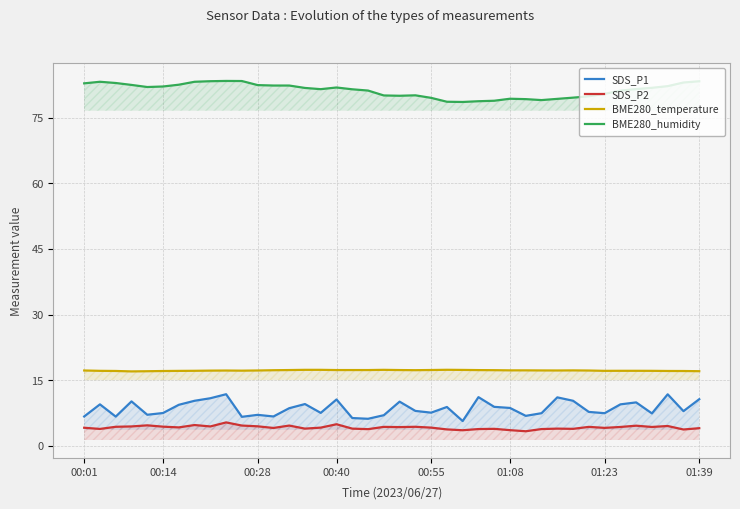

Read the BME280_humidity value at 00:40.

81.9